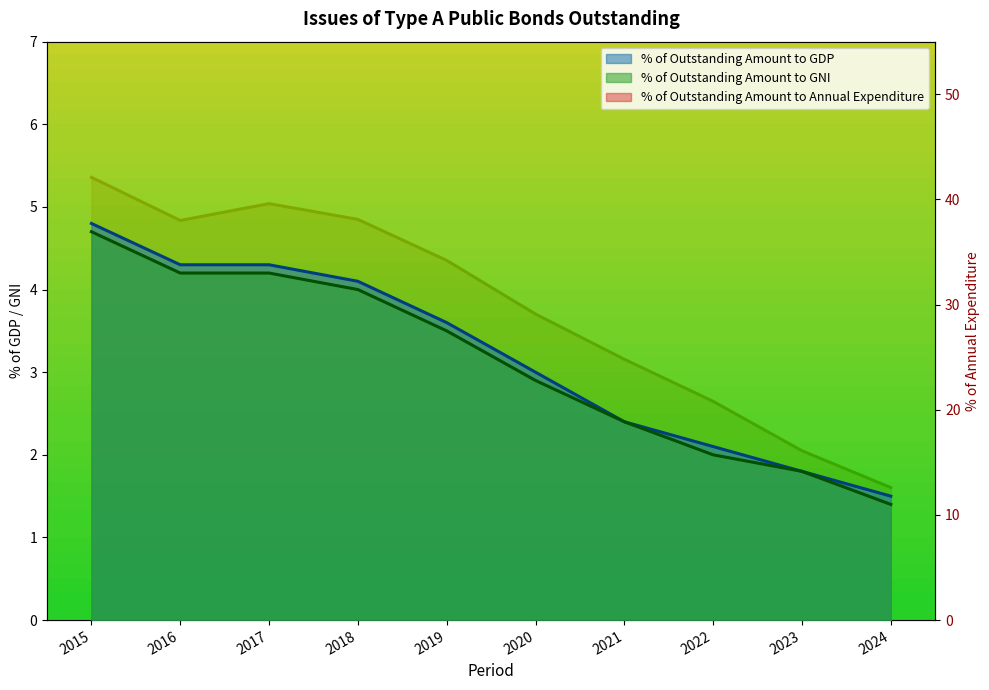

Which series has the largest range (max minus min)?

% of Outstanding Amount to Annual Expenditure